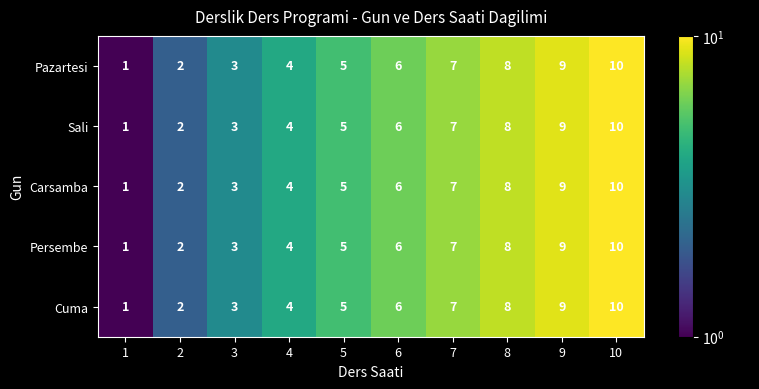

What is the highest value of the Sali series?

10